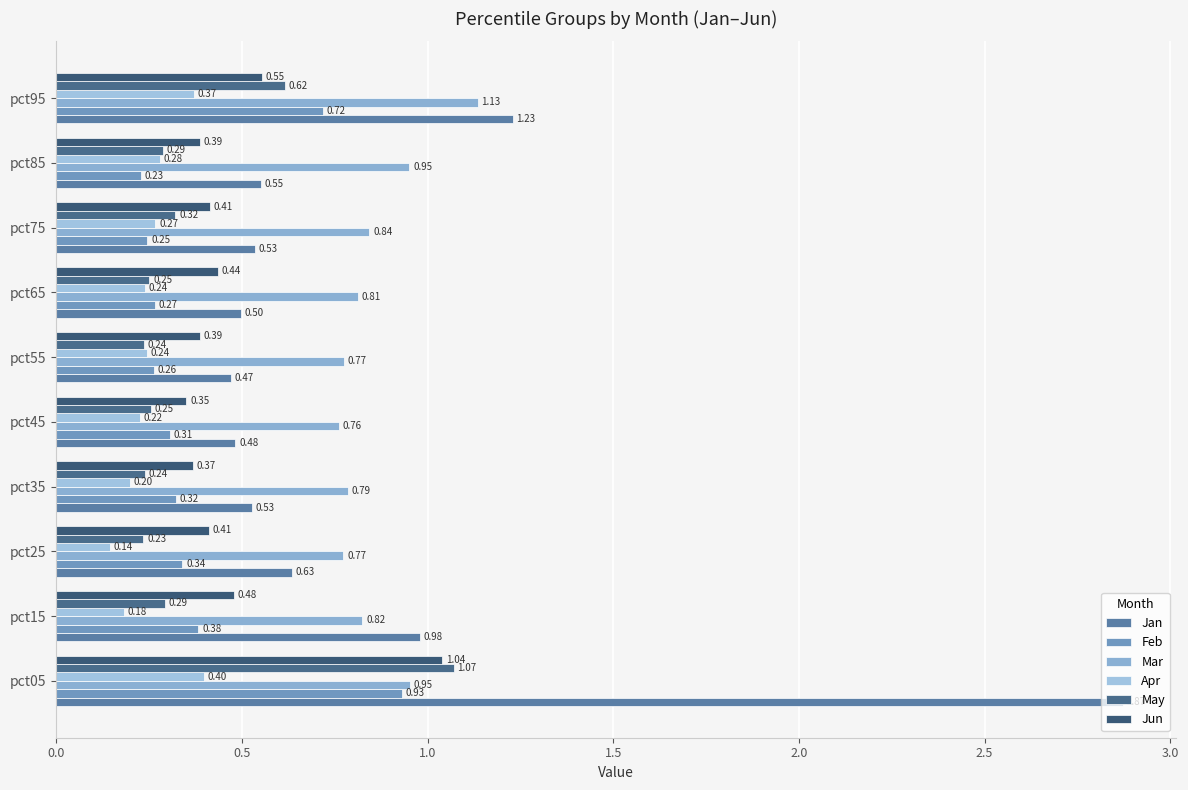

How many series are shown in this chart?

6